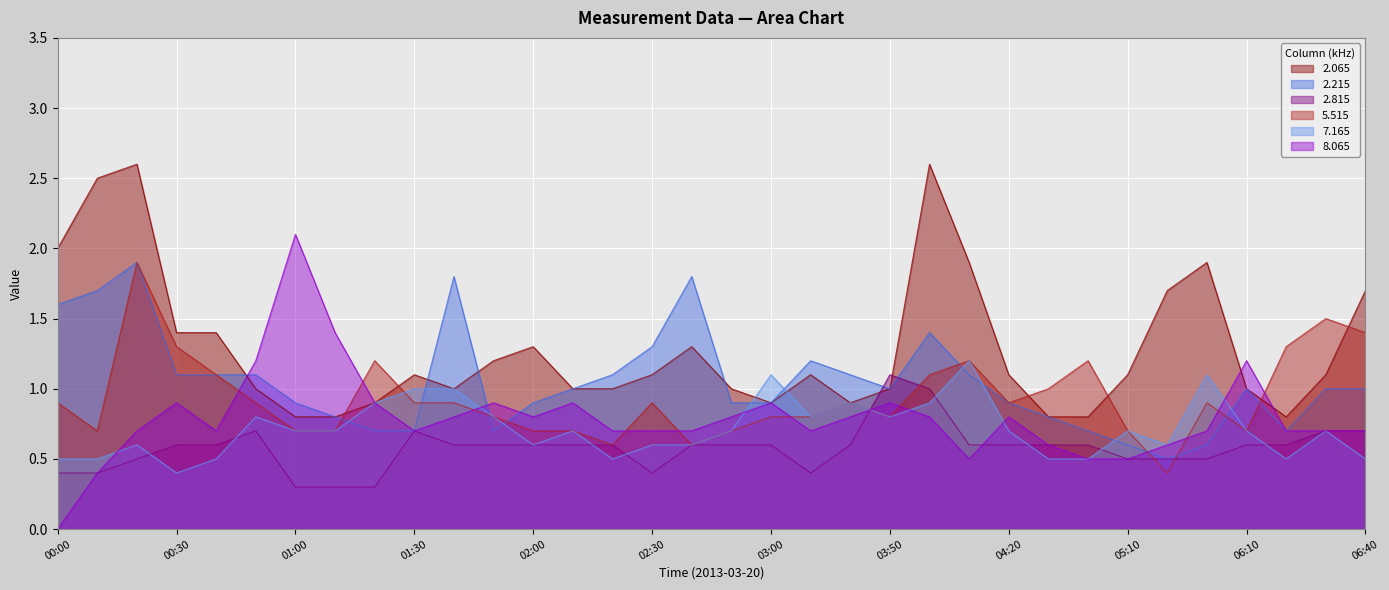

Which series changed the most between 00:40 and 03:00?

7.165